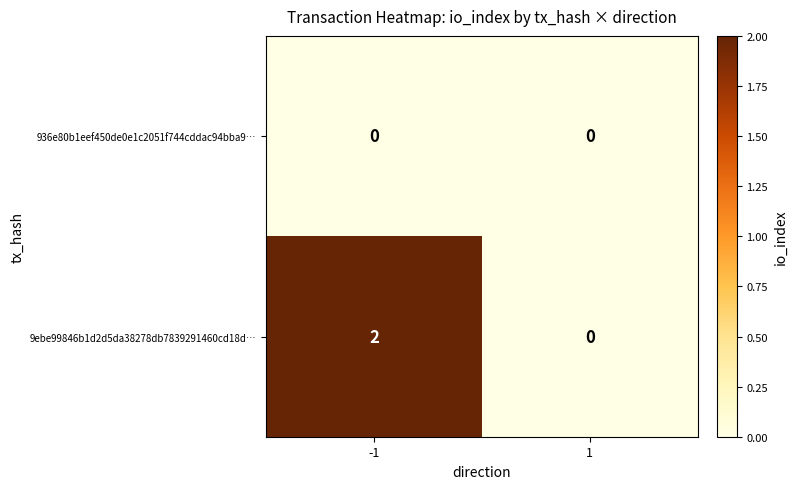

Reading left to right, list all the values displayed in this chart.

936e80b1eef450de0e1c2051f744cddac94bba9…: 0	0
9ebe99846b1d2d5da38278db7839291460cd18d…: 2	0